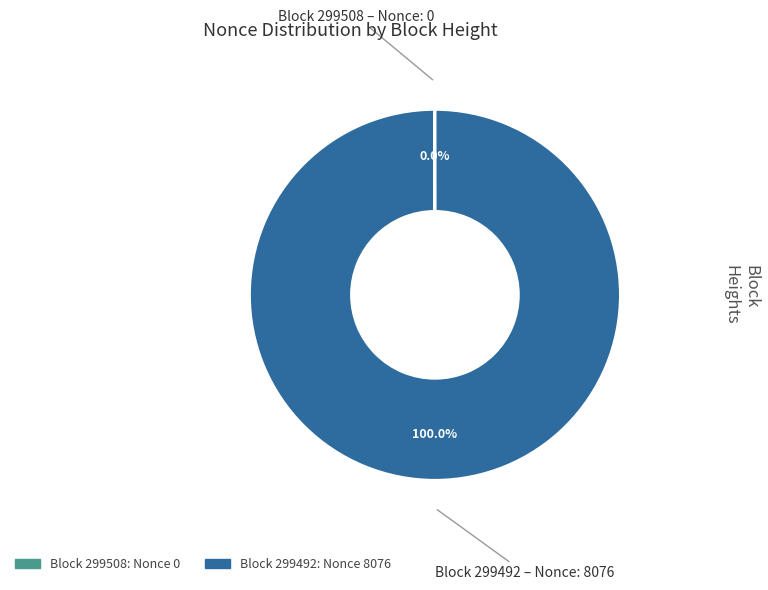

Does any single category account for the majority?

Yes